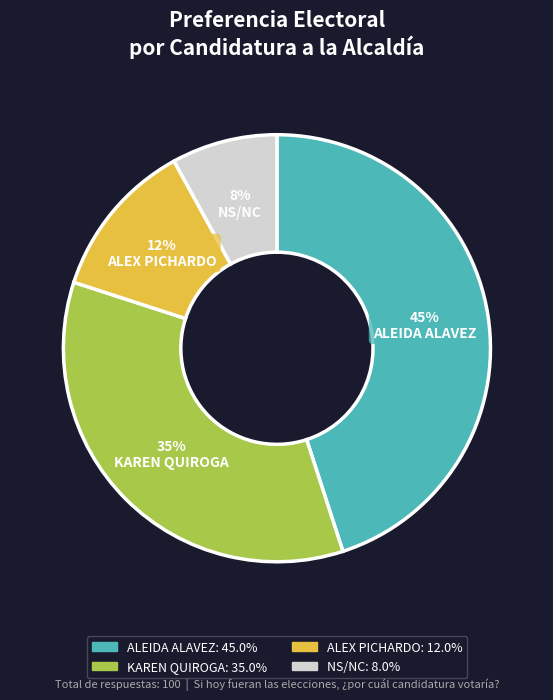

What percentage is the KAREN QUIROGA slice, to the nearest percent?

35%